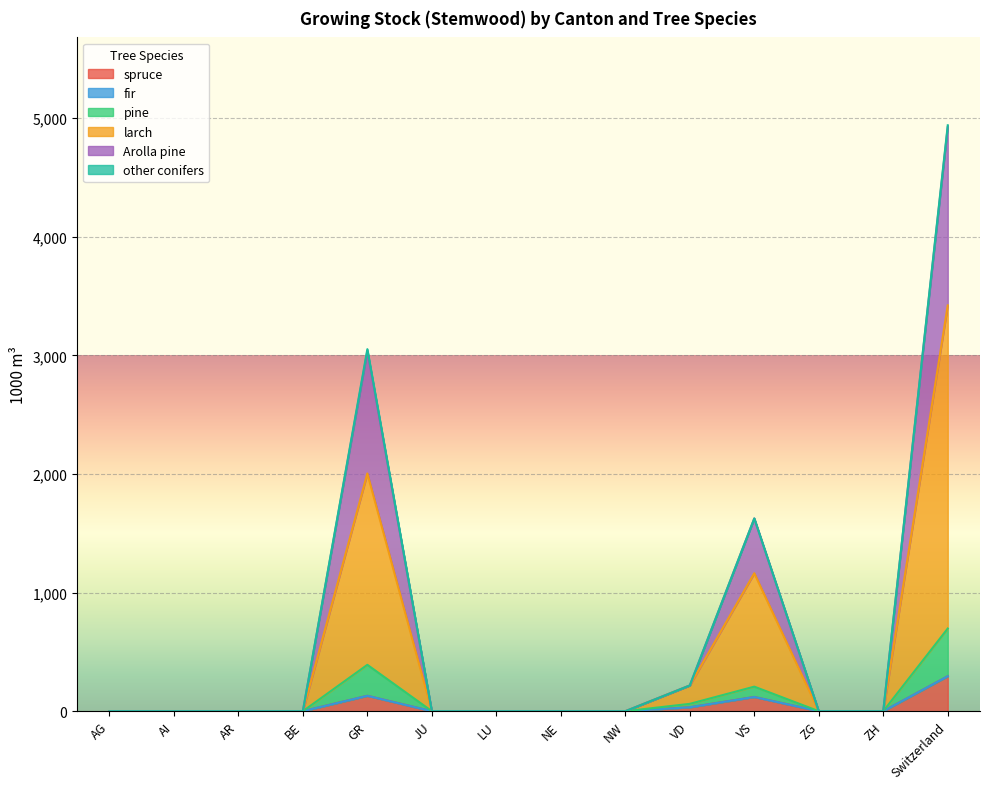

Which category has the highest value across all series?

Switzerland